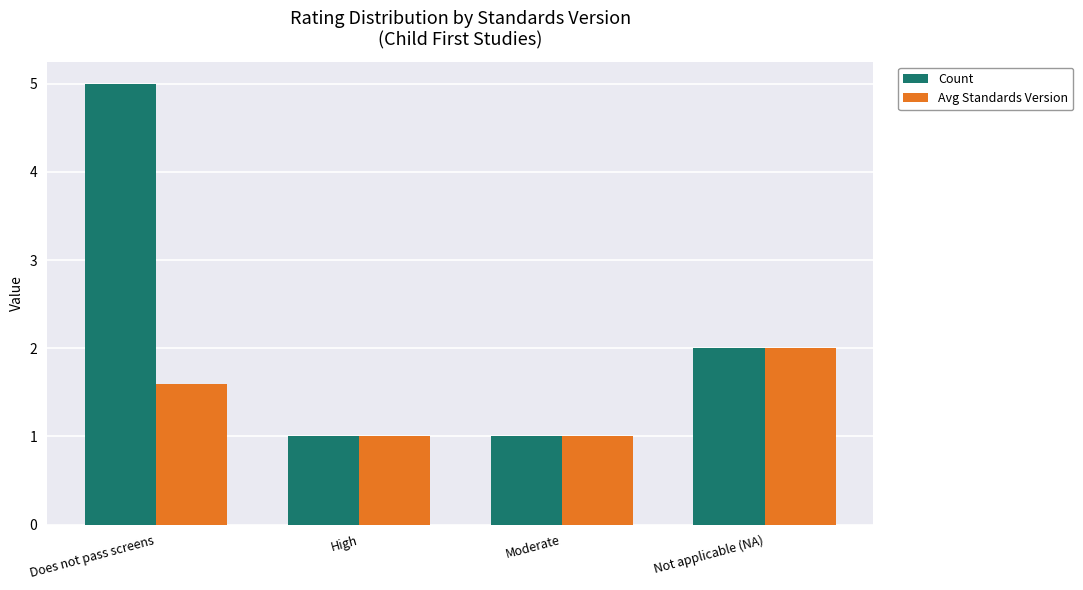

What is the label of the 4th bar from the left?

Not applicable (NA)